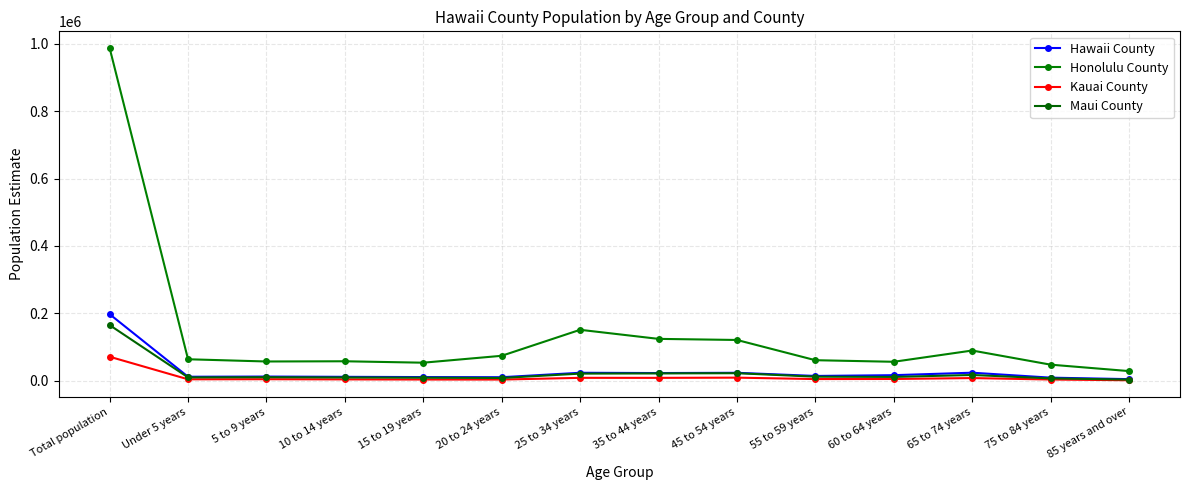

How many interior local valleys does the Honolulu County series have?

3